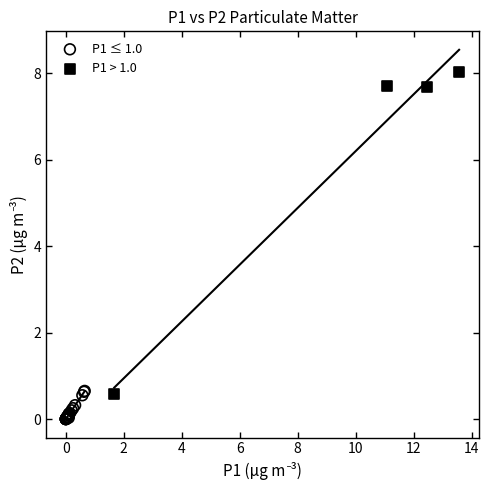

Which series contains the highest Y value?

P1 > 1.0